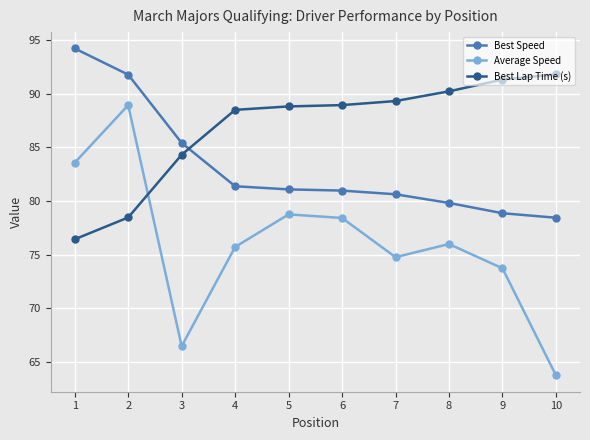

What is the approximate value of Average Speed at 7?

74.8